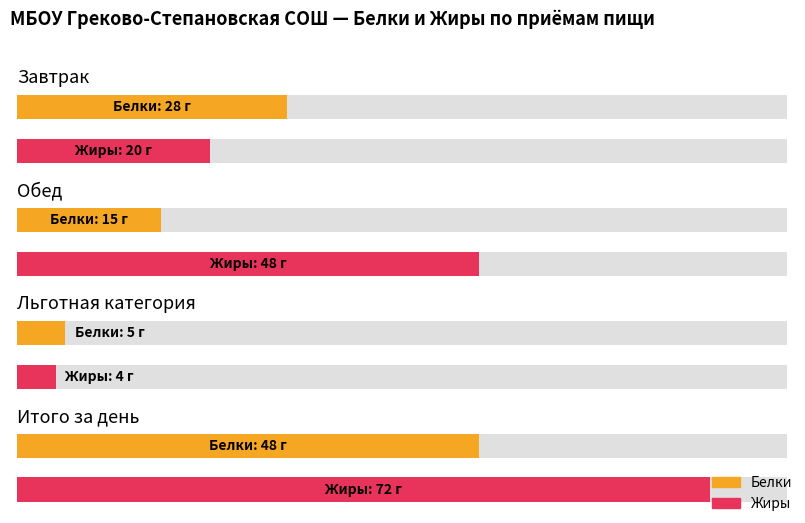

Between Льготная категория and Итого за день, which is larger?

Итого за день